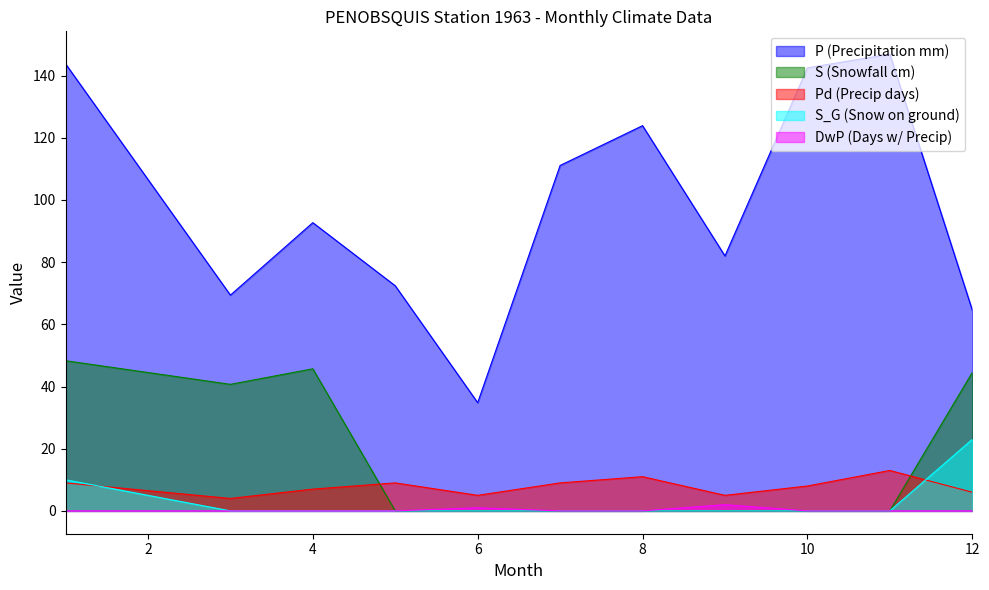

Where is DwP (Days w/ Precip) nearest to the value 1?

6